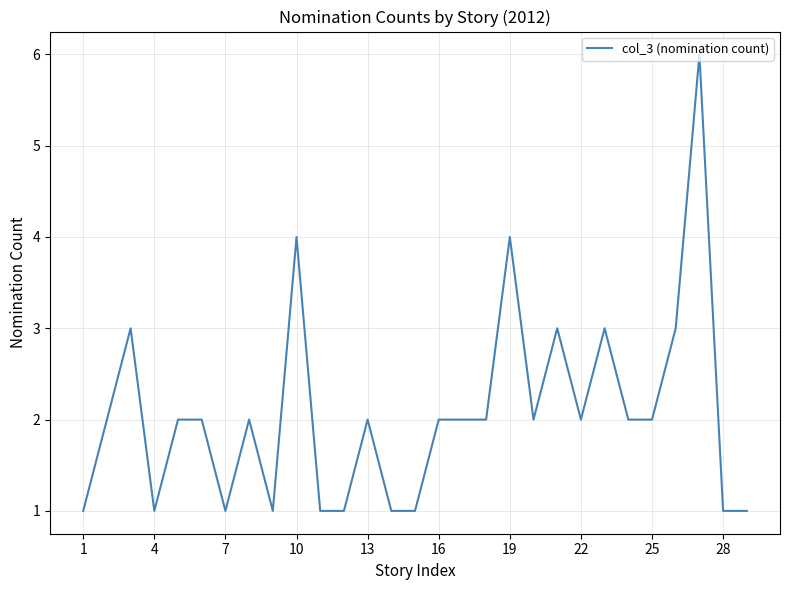

What is the greatest value displayed?

6